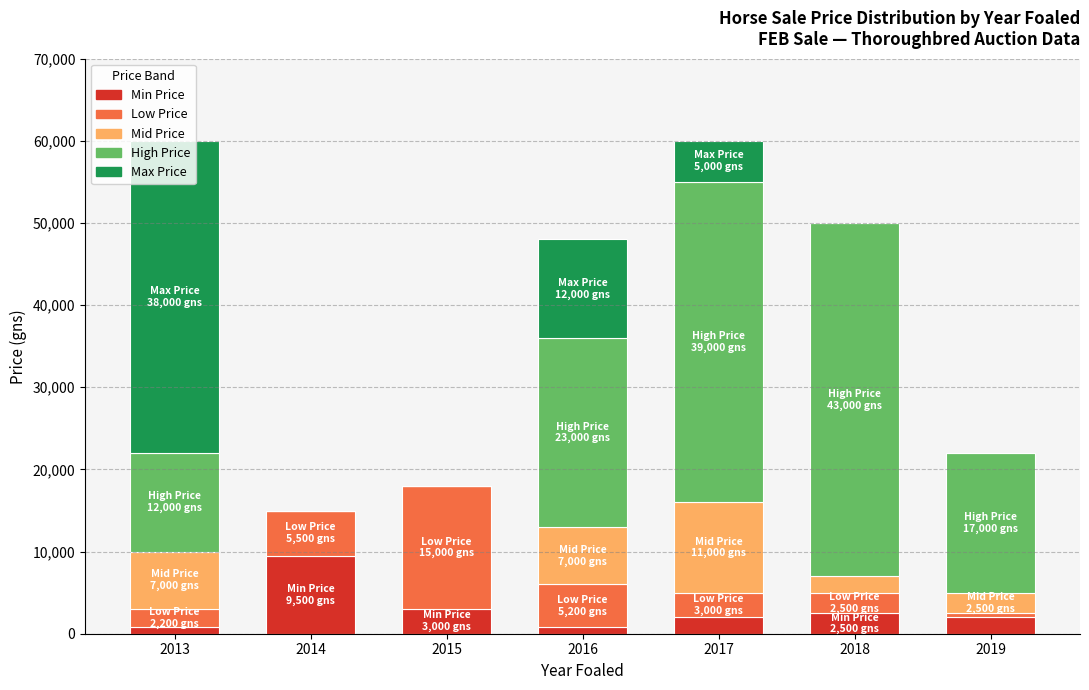

Count the number of data series in this chart.

5